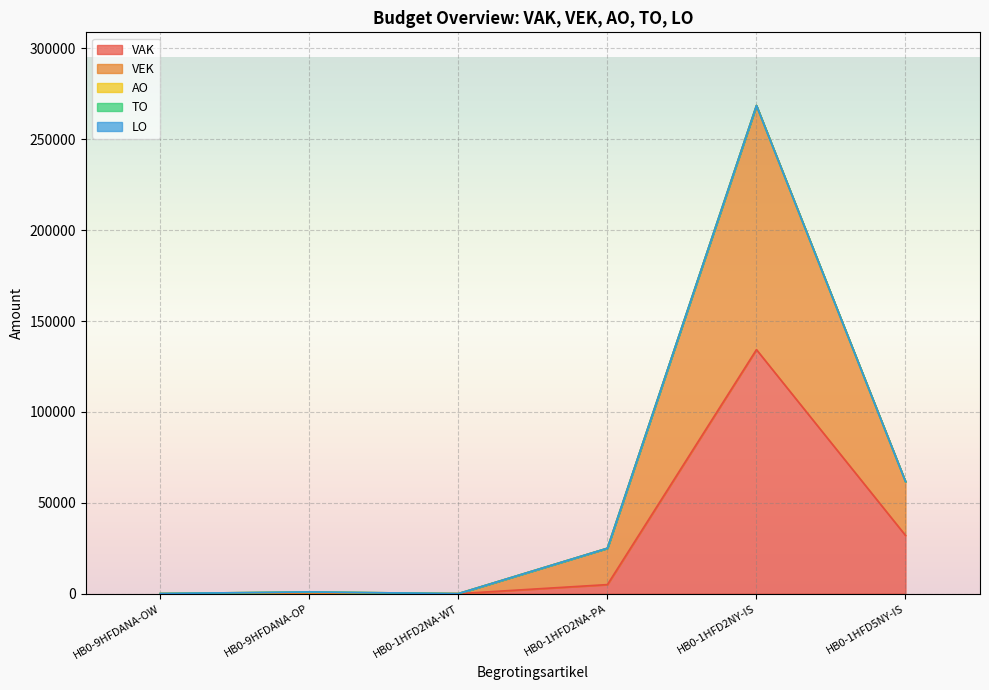

What is the label of the 5th point from the left?

HB0-1HFD2NY-IS